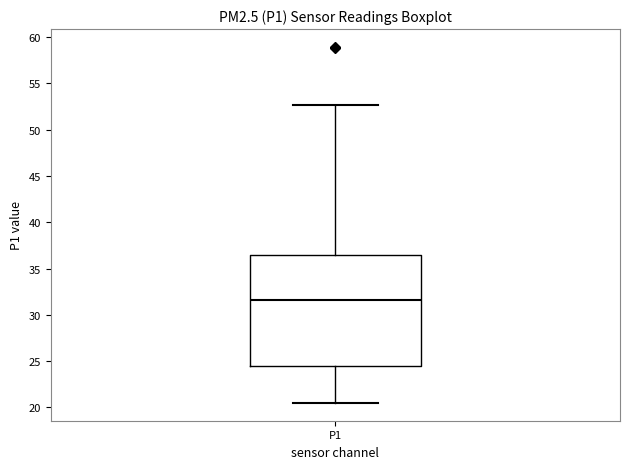

Read this box plot against the y-axis: the position of the median line, the range covered by the box, and the ends of both whiskers. The values are not printed on the chart, so give them approximately, as read against the axis.

median 31.5, box 24.5 to 36.5, whiskers 20.5 to 52.5